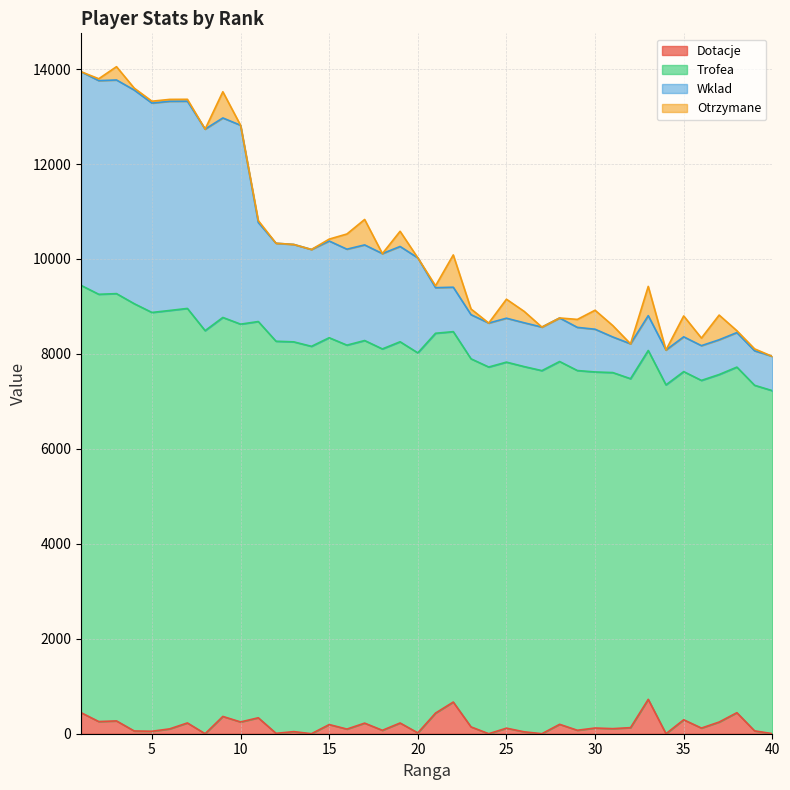

What is the maximum value for Dotacje?

724